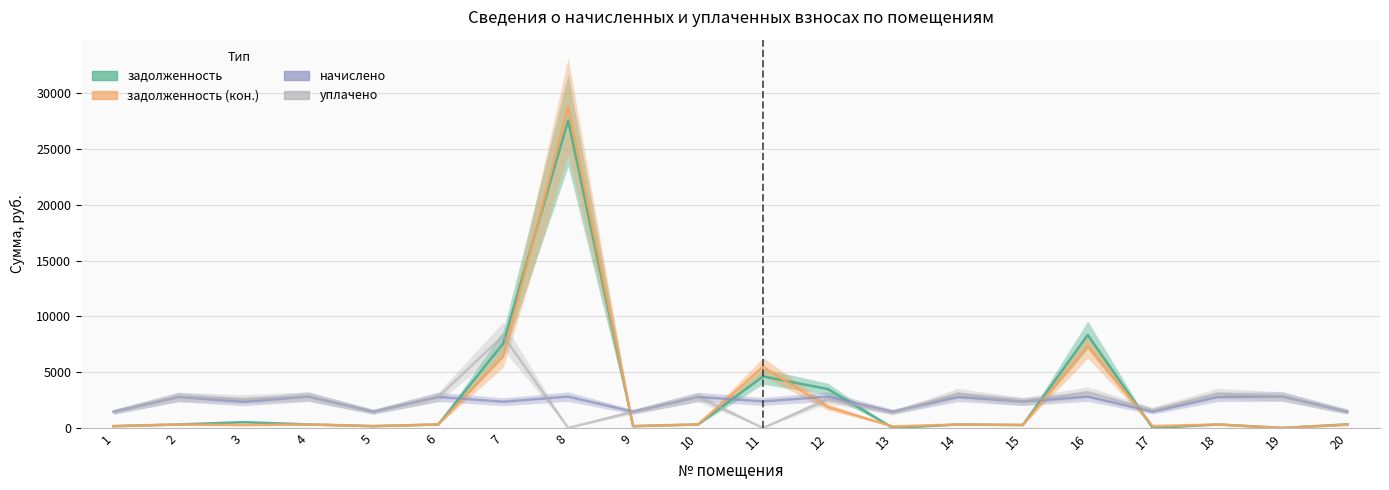

Rank the categories by начислено value from lowest to highest.

1, 20, 5, 9, 13, 17, 3, 7, 15, 11, 2, 6, 10, 14, 18, 4, 8, 12, 16, 19